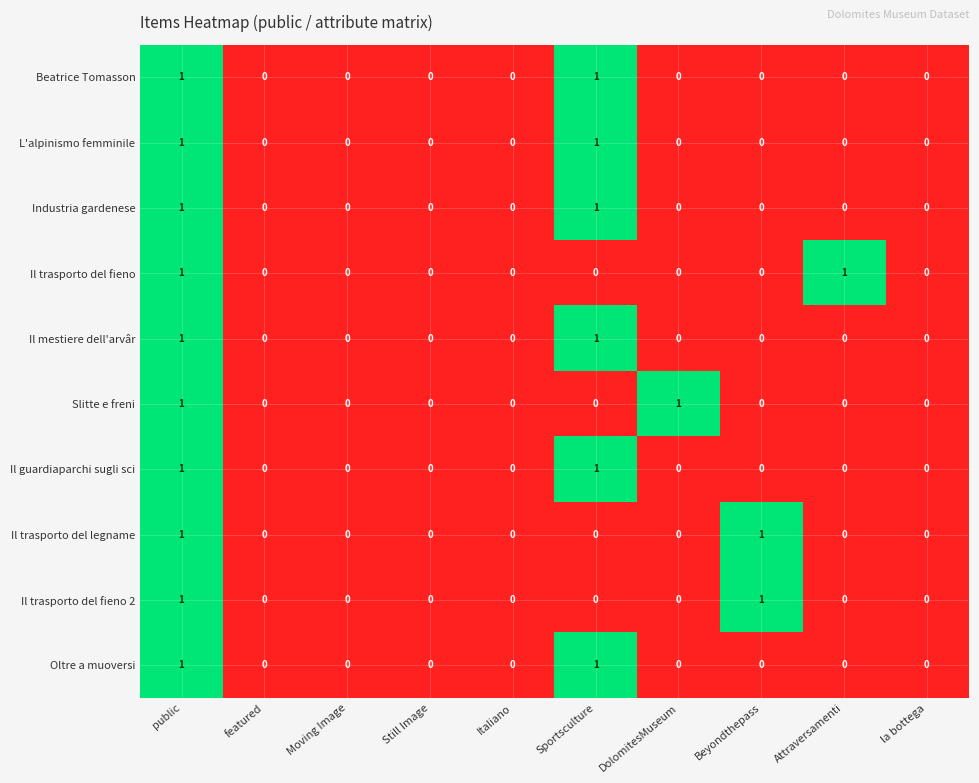

At which category is the sum across all series the highest?

public